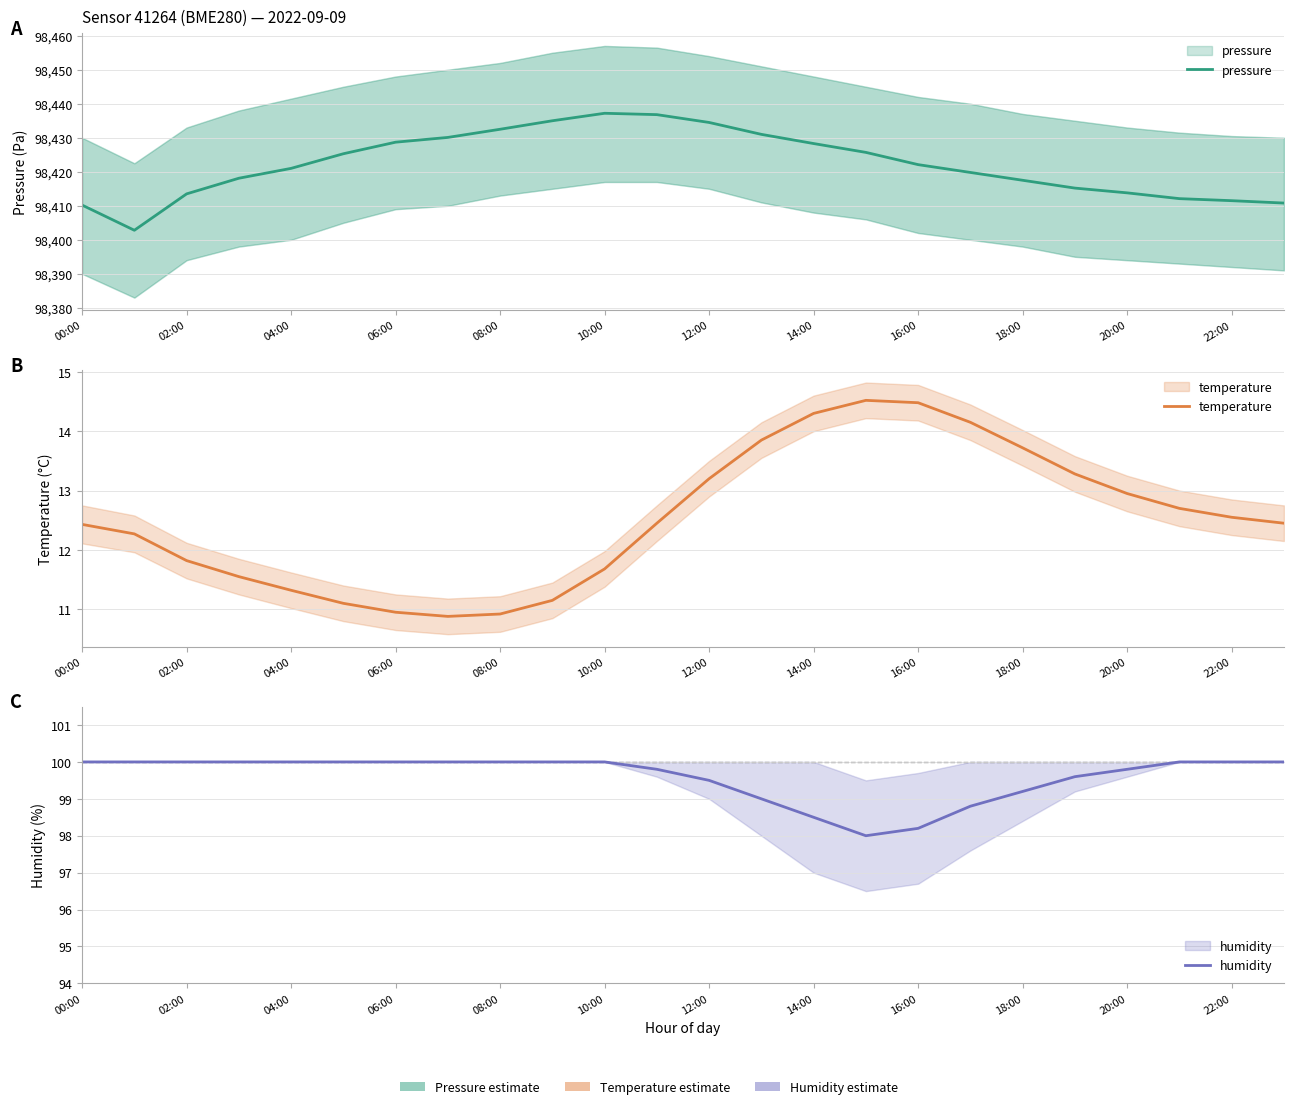

What position from the left is 02:00?

3